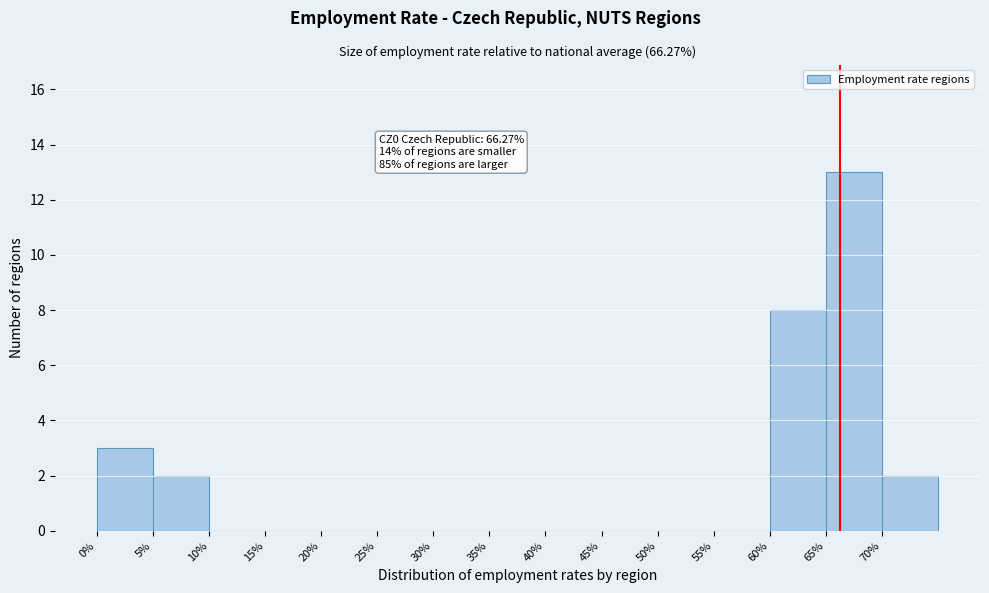

Over which range of the x-axis is the bar tallest?

65 to 70